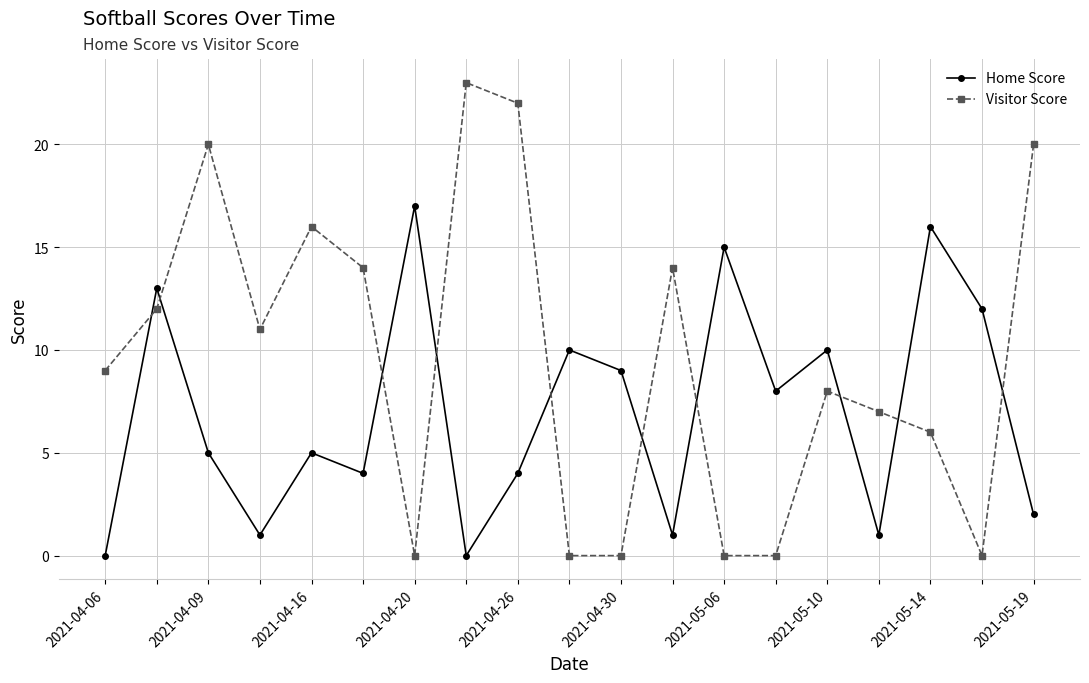

What is the maximum value for Home Score?

17